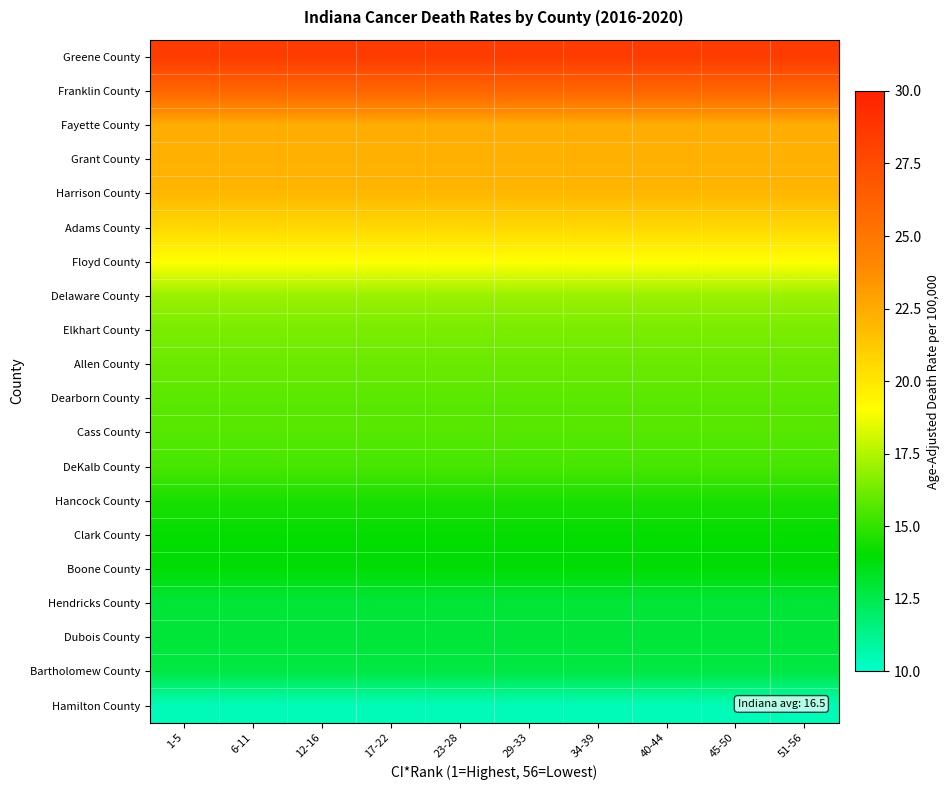

Rank the series by their maximum value, from lowest to highest.

Hamilton County, Bartholomew County, Hendricks County, Dubois County, Boone County, Clark County, Hancock County, DeKalb County, Cass County, Dearborn County, Allen County, Elkhart County, Delaware County, Floyd County, Adams County, Harrison County, Grant County, Fayette County, Franklin County, Greene County